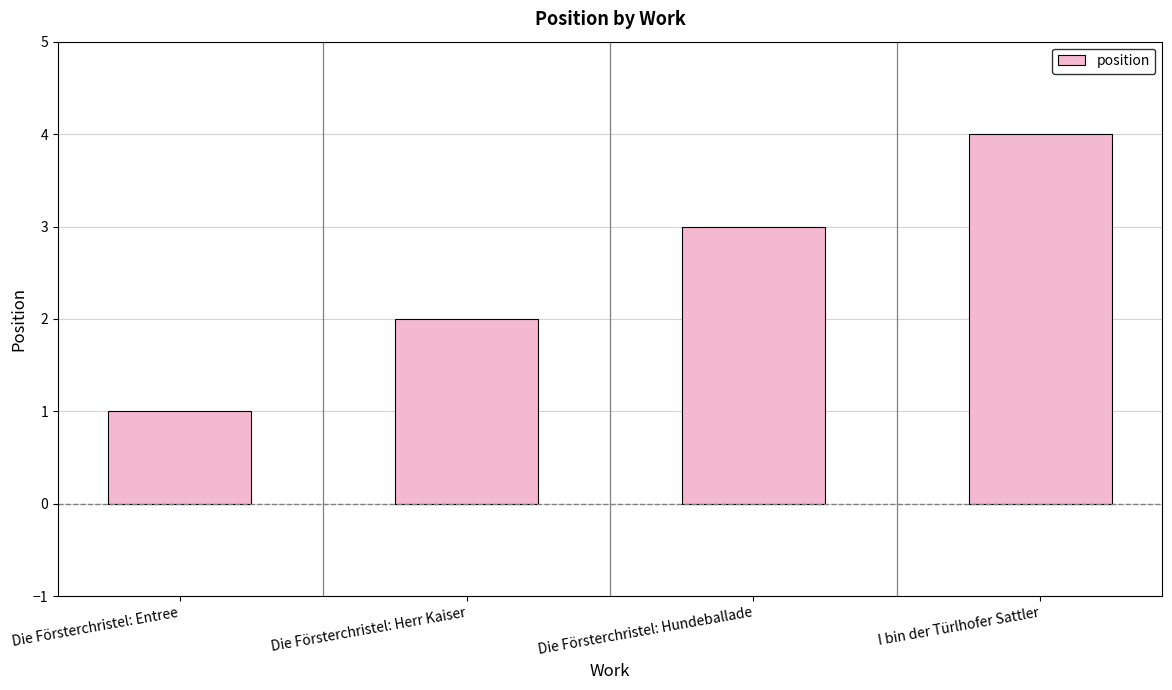

What is the sum of all values?

10